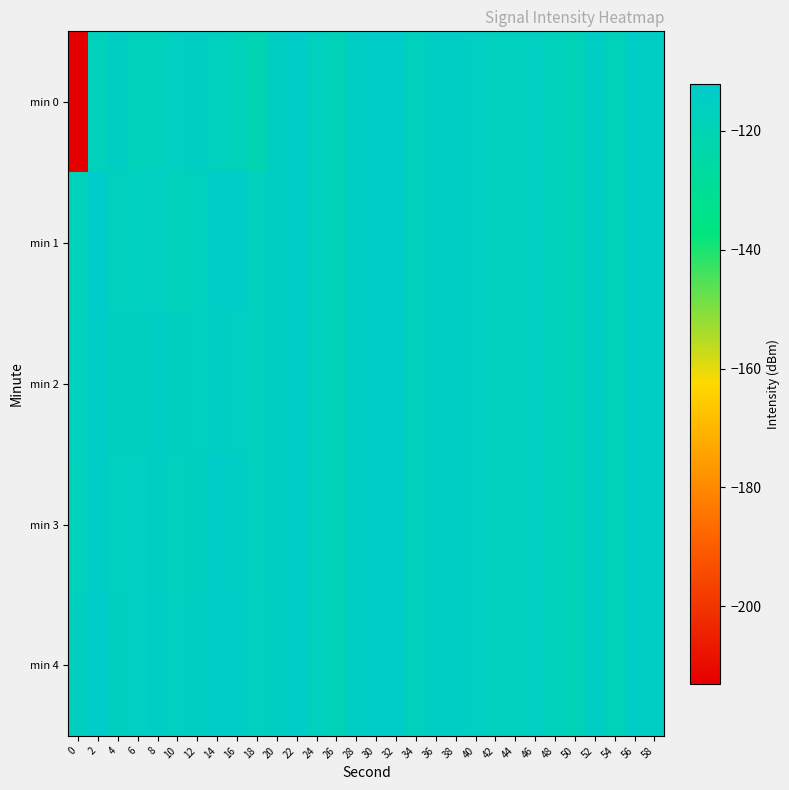

Reading right to left, extract all data points from this chart.

min 0: 58=-114.3	56=-113.9	54=-118.6	52=-114.7	50=-118.6	48=-117.5	46=-115.5	44=-116.9	42=-116.8	40=-115.6	38=-114.2	36=-114.7	34=-117.3	32=-113.7	30=-113.2	28=-114.4	26=-118.2	24=-116.6	22=-113.3	20=-115.1	18=-120.9	16=-118.3	14=-116.4	12=-115.1	10=-115.5	8=-117.2	6=-117.7	4=-114.8	2=-117.7	0=-213.1
min 1: 58=-114.3	56=-113.9	54=-118.6	52=-114.7	50=-118.6	48=-117.5	46=-115.5	44=-116.9	42=-116.8	40=-115.6	38=-114.2	36=-114.7	34=-117.3	32=-113.7	30=-113.2	28=-114.4	26=-118.2	24=-116.6	22=-113.3	20=-115.1	18=-116.9	16=-114.1	14=-113.9	12=-116.7	10=-117.4	8=-115.6	6=-116.3	4=-117.1	2=-112.0	0=-117.6
min 2: 58=-114.3	56=-113.9	54=-118.6	52=-114.7	50=-118.6	48=-117.5	46=-115.5	44=-116.9	42=-116.8	40=-115.6	38=-114.2	36=-114.7	34=-117.3	32=-113.7	30=-113.2	28=-114.4	26=-118.2	24=-116.6	22=-113.3	20=-115.1	18=-117.1	16=-115.3	14=-114.5	12=-116.2	10=-115.9	8=-114.6	6=-116.1	4=-115.8	2=-113.2	0=-116.5
min 3: 58=-114.3	56=-113.9	54=-118.6	52=-114.7	50=-118.6	48=-117.5	46=-115.5	44=-116.9	42=-116.8	40=-115.6	38=-114.2	36=-114.7	34=-117.3	32=-113.7	30=-113.2	28=-114.4	26=-118.2	24=-116.6	22=-113.3	20=-115.1	18=-116.6	16=-114.3	14=-113.7	12=-115.8	10=-116.4	8=-114.9	6=-115.7	4=-116.3	2=-114.1	0=-117.2
min 4: 58=-114.3	56=-113.9	54=-118.6	52=-114.7	50=-118.6	48=-117.5	46=-115.5	44=-116.9	42=-116.8	40=-115.6	38=-114.2	36=-114.7	34=-117.3	32=-113.7	30=-113.2	28=-114.4	26=-118.2	24=-116.6	22=-113.3	20=-115.1	18=-116.3	16=-113.9	14=-113.3	12=-115.1	10=-115.6	8=-114.2	6=-115.4	4=-116.1	2=-112.9	0=-115.8